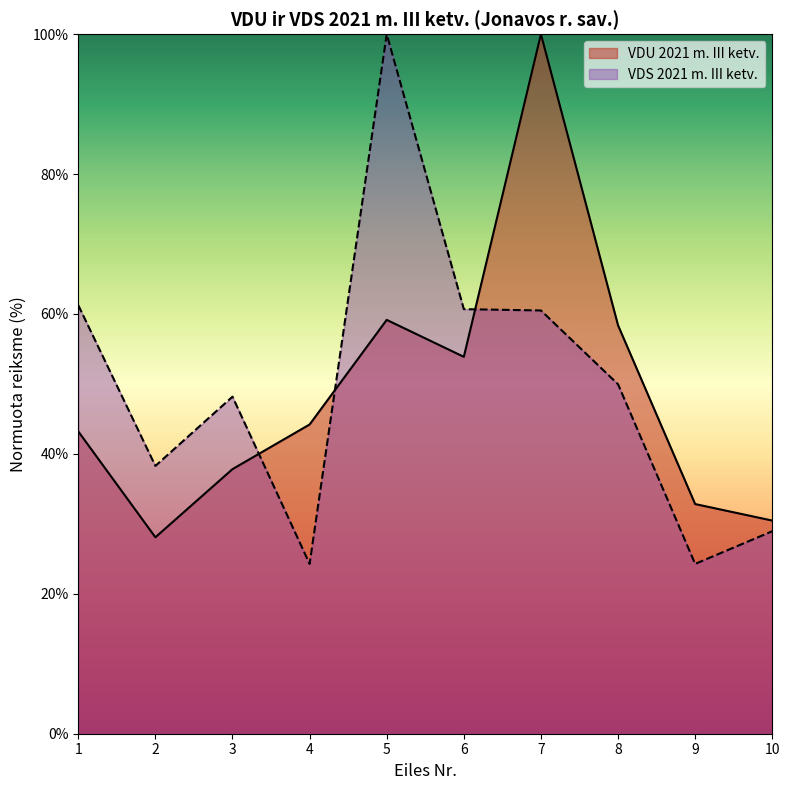

What is the value of the VDS 2021 m. III ketv. point at the 3rd from the left?

48.2